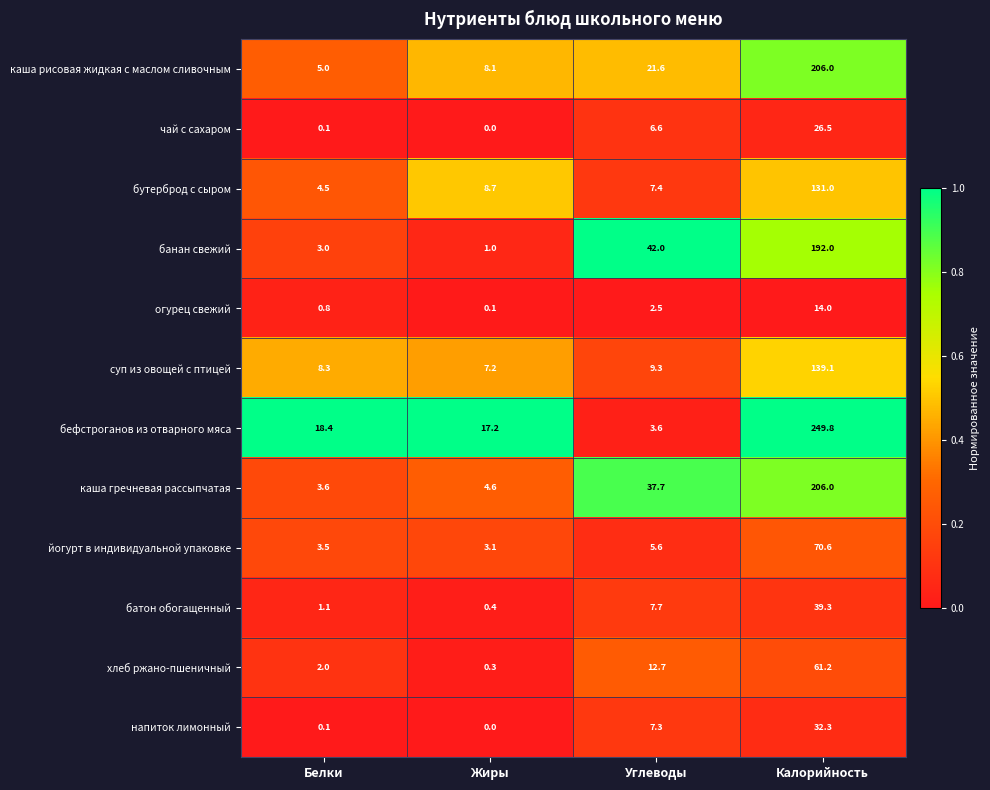

What is the average value of the суп из овощей с птицей series?

41.0